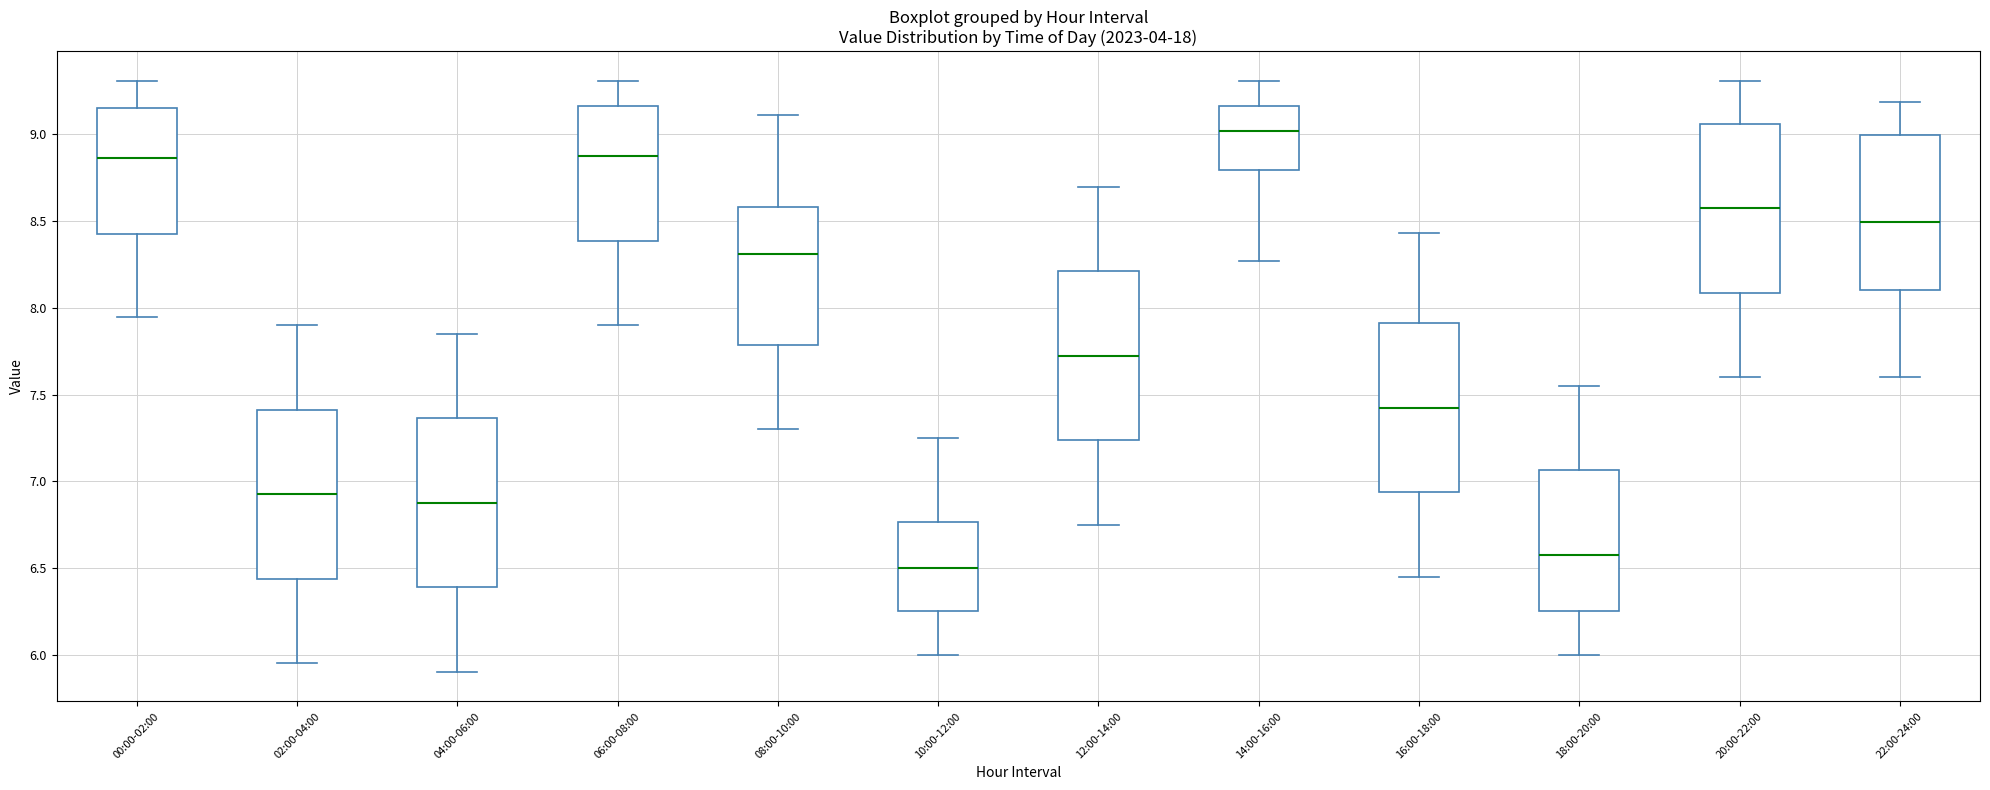

Which box has the highest median line?

14:00-16:00